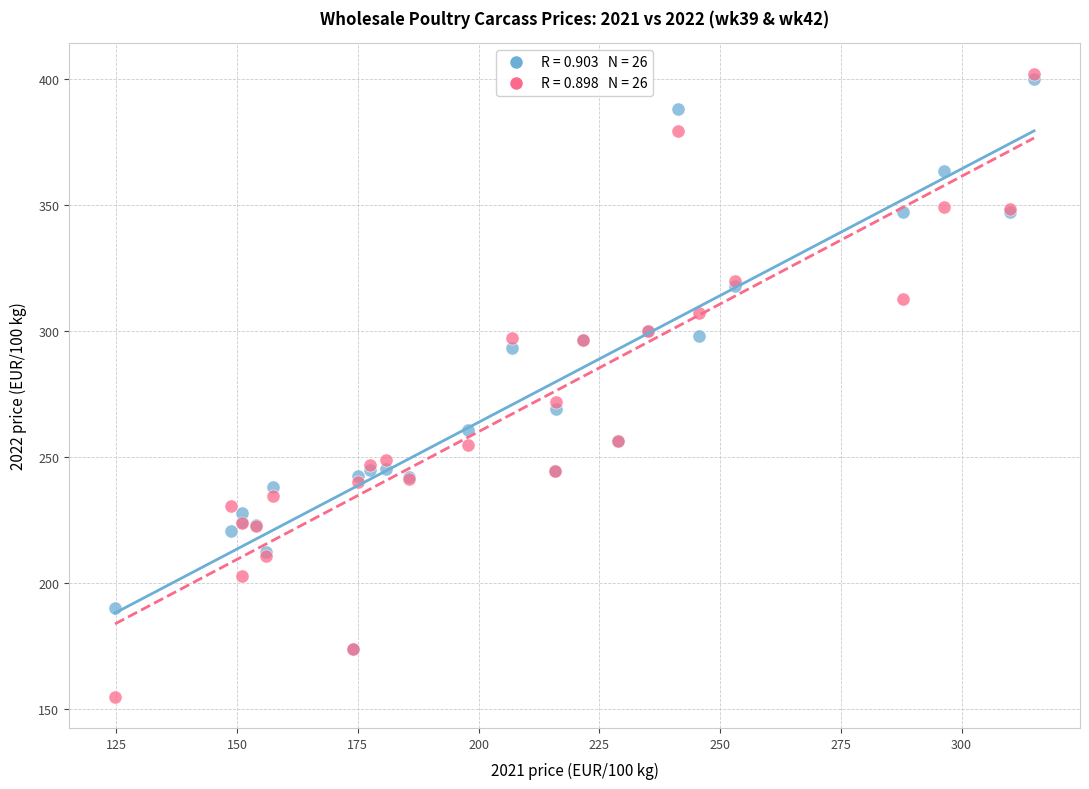

Across all series, what Y value is closest to 278?

272.0